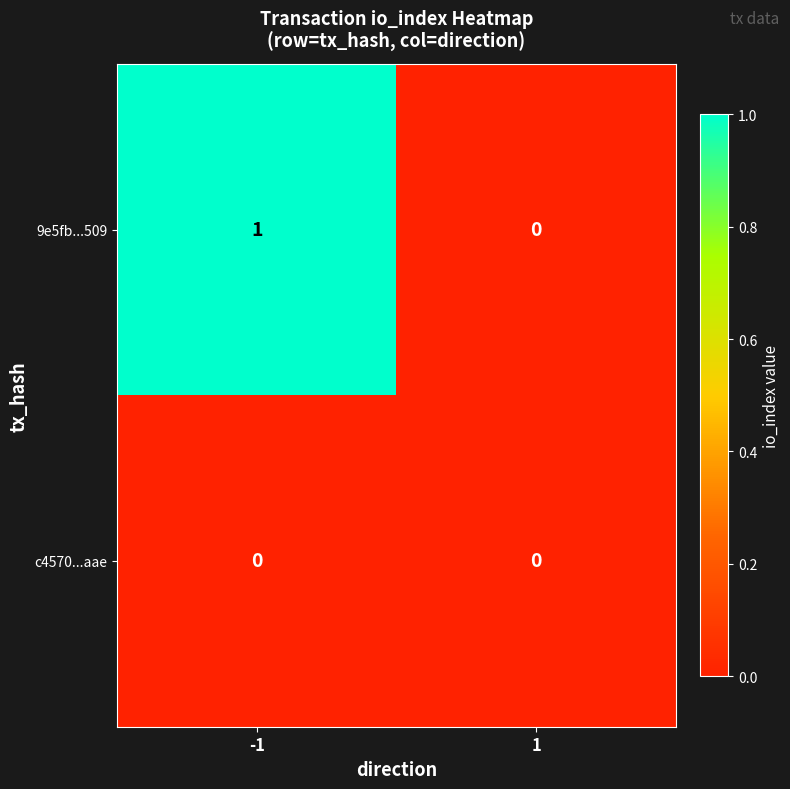

Rank the series at -1 from lowest to highest value.

c4570...aae, 9e5fb...509